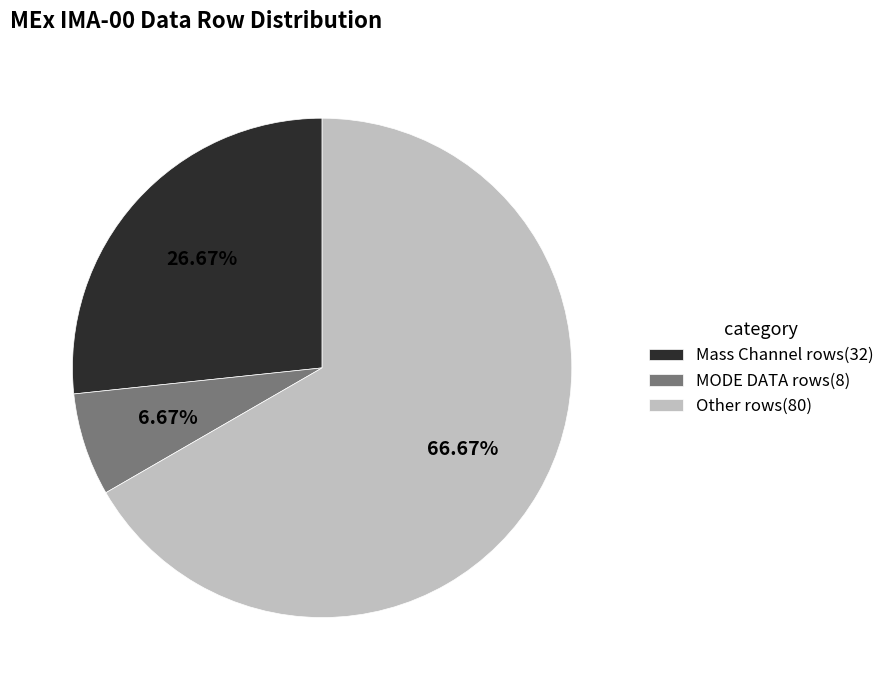

Is there any slice that represents more than half of the pie?

Yes